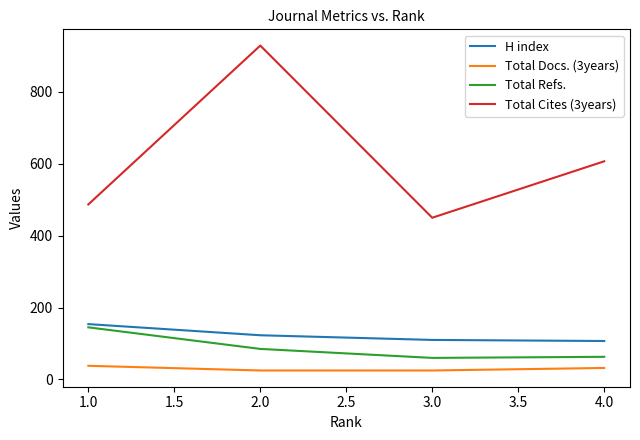

Which series has the widest spread of values?

Total Cites (3years)